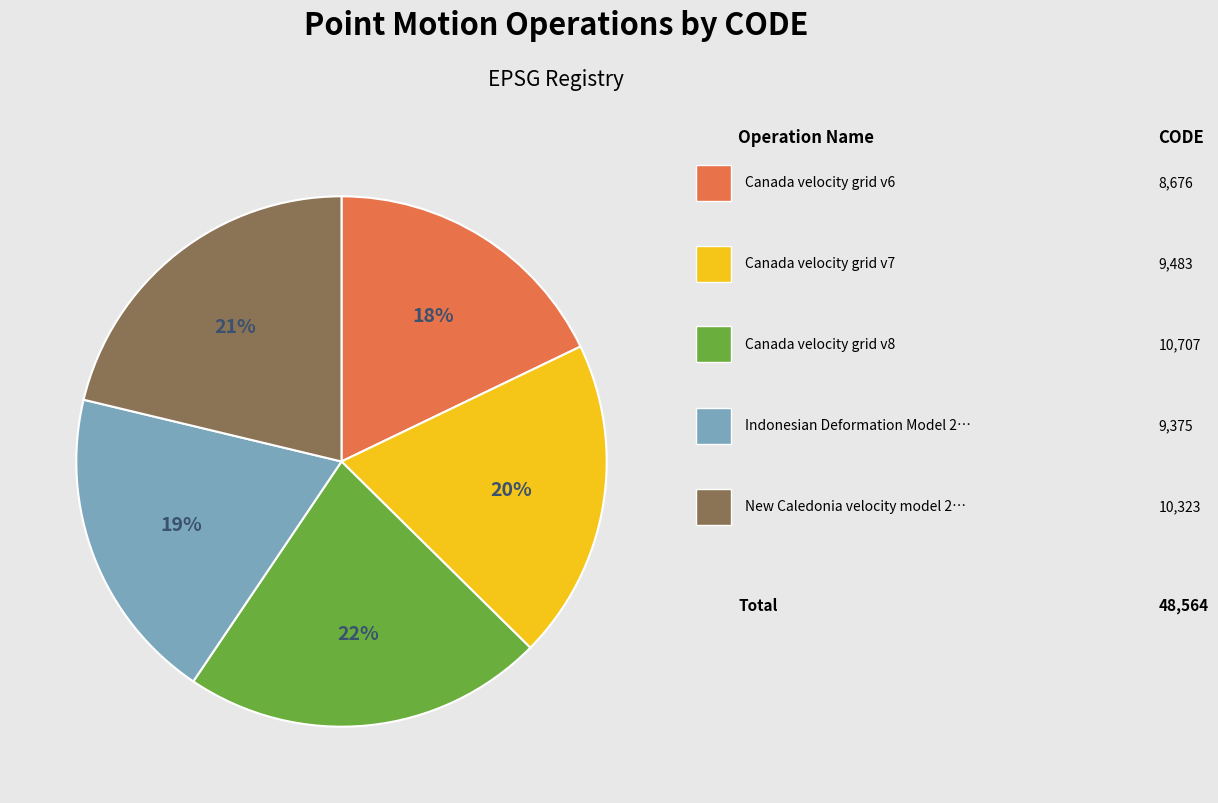

To the nearest percent, what is the average slice percentage?

20%